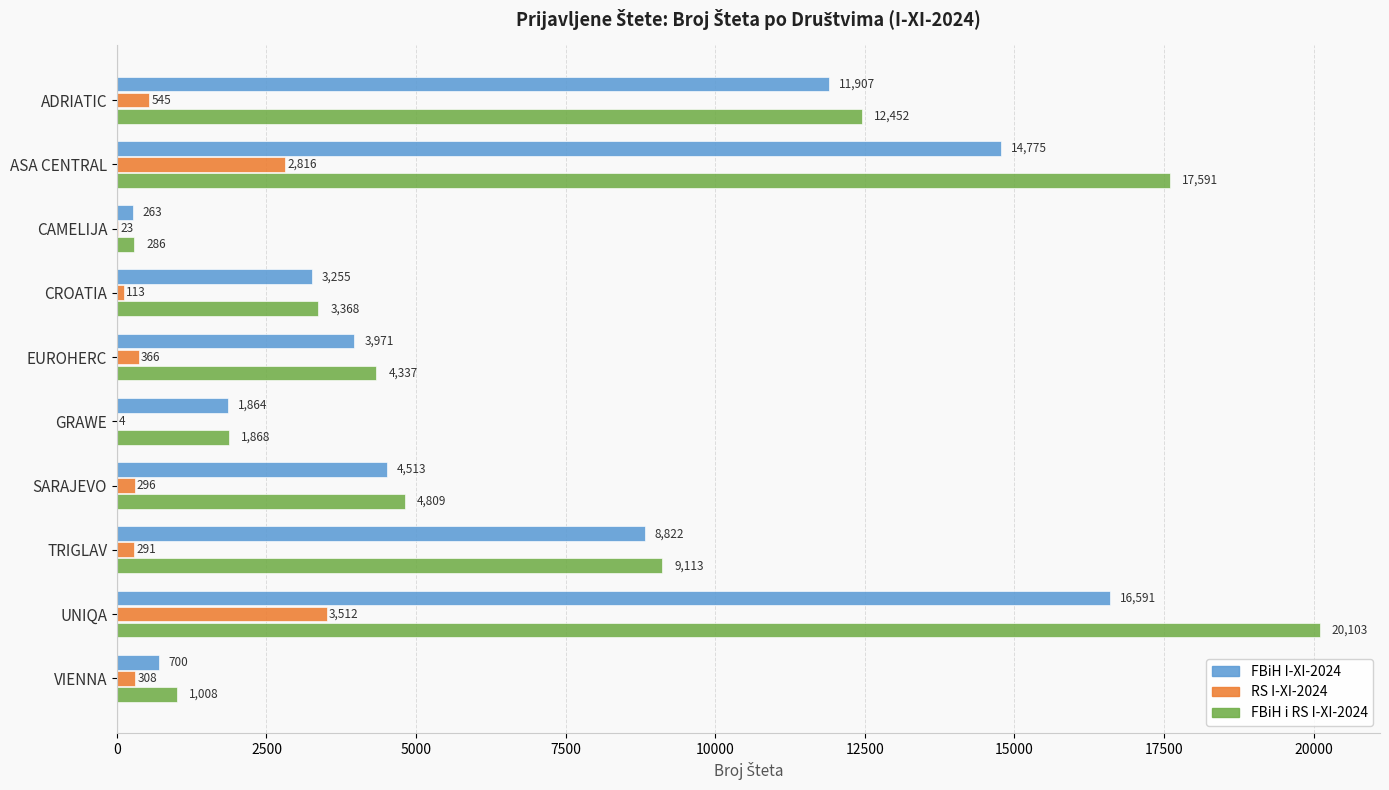

True or false: FBiH i RS I-XI-2024 has a value of 1868 at GRAWE.

True